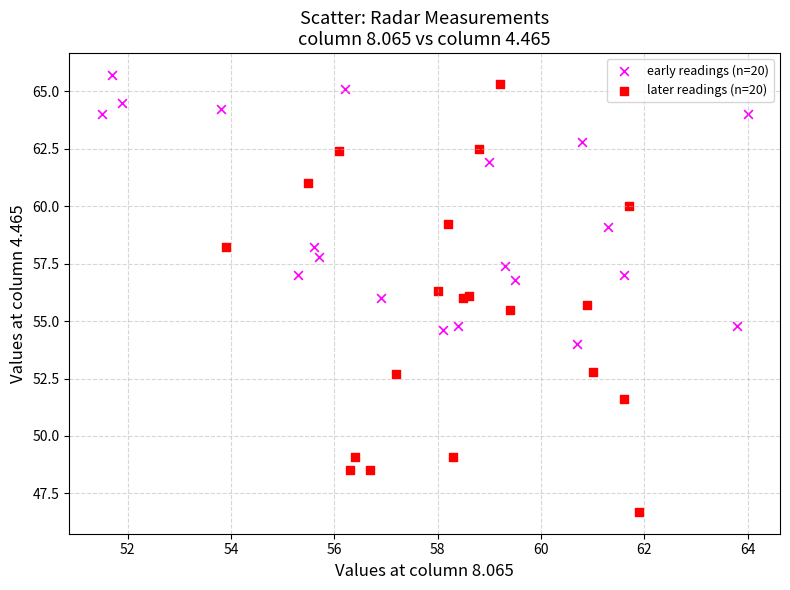

Which series reaches the minimum Y coordinate?

later readings (n=20)